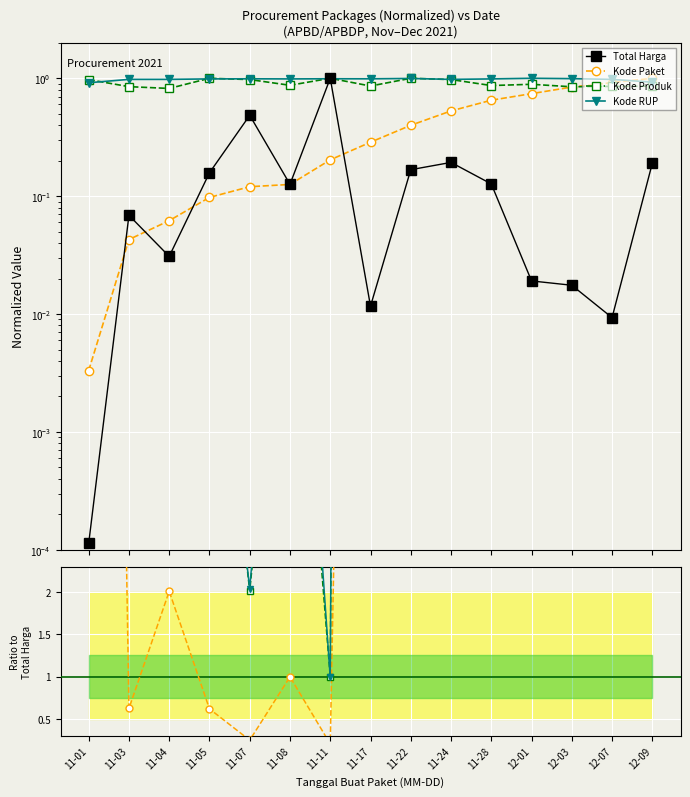

Is this an area chart (filled region under the line)?

No